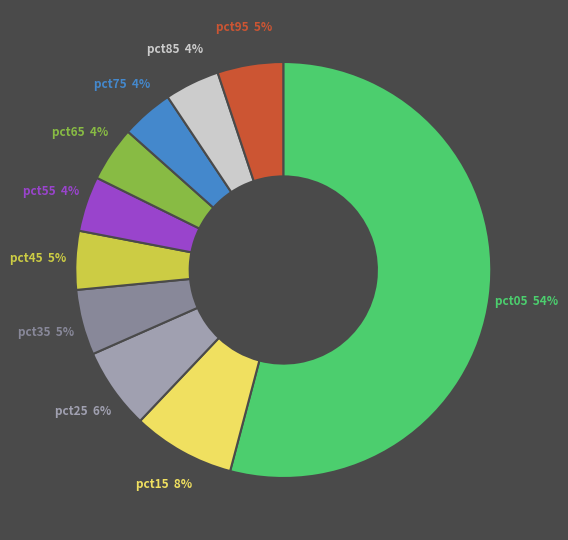

Is the sum of pct15 and pct65 greater than half?

No